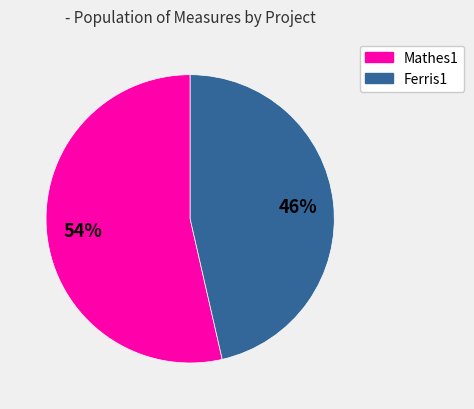

How many segments does this pie chart have?

2